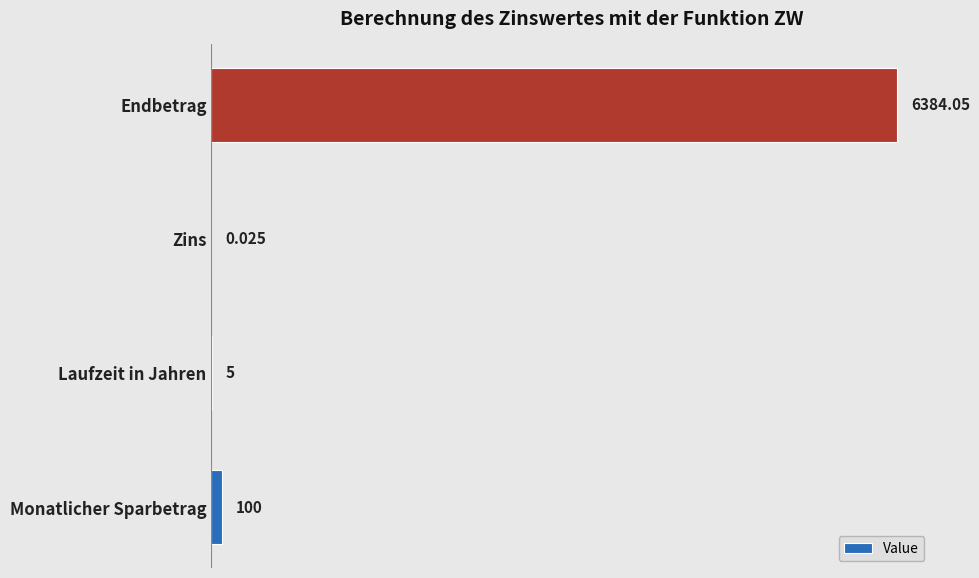

Which has a higher value, Monatlicher Sparbetrag or Zins?

Monatlicher Sparbetrag